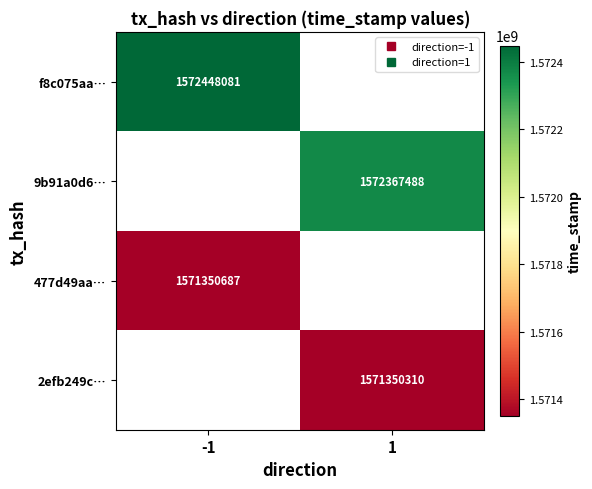

Is the value of f8c075aa… at -1 greater than the value of 9b91a0d6… at -1?

No